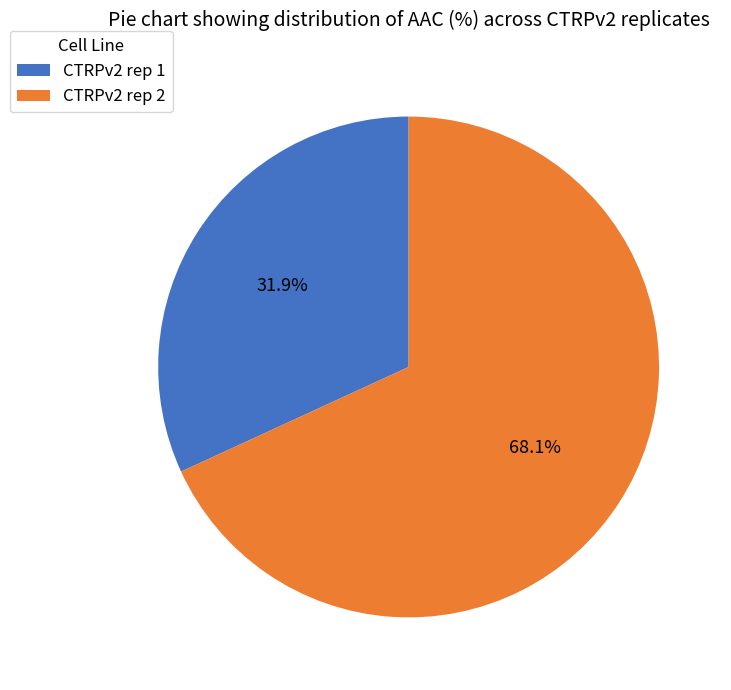

To the nearest percent, what is the difference between the CTRPv2 rep 2 and CTRPv2 rep 1 slice percentages?

36%